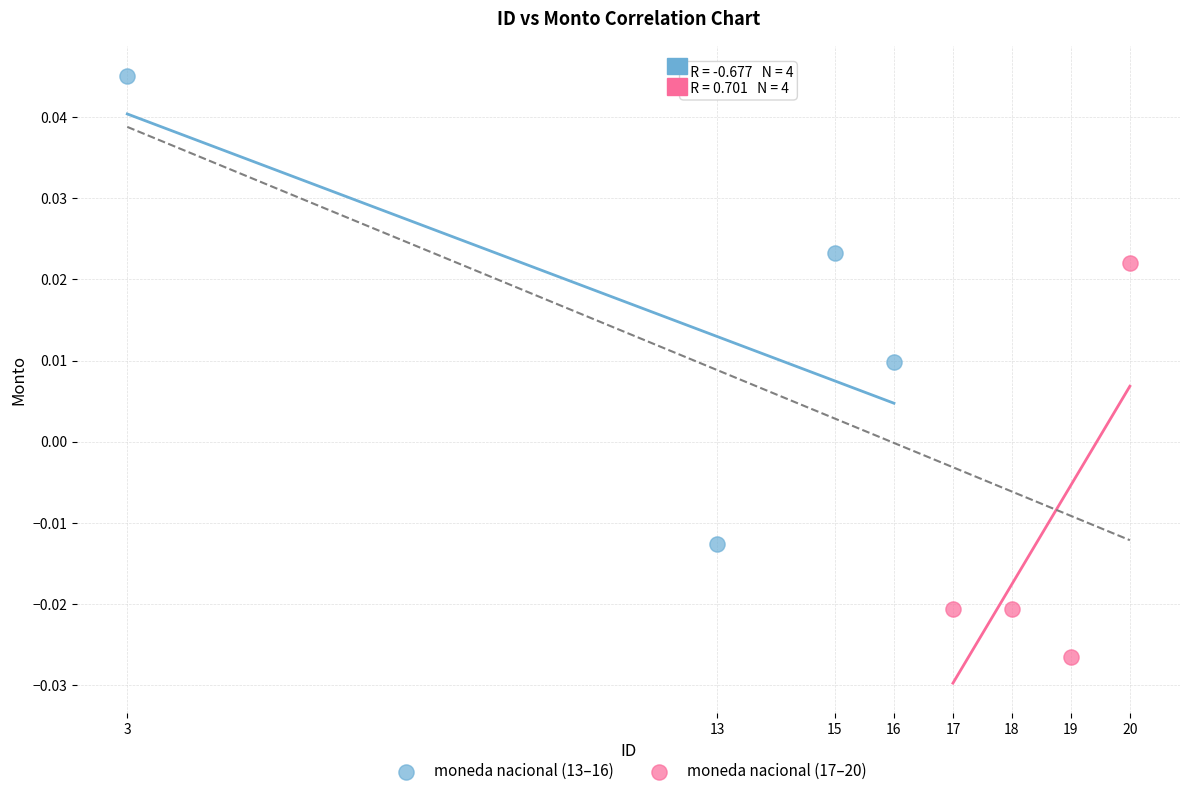

Which series has the largest Y range (max minus min)?

moneda nacional (13–16)